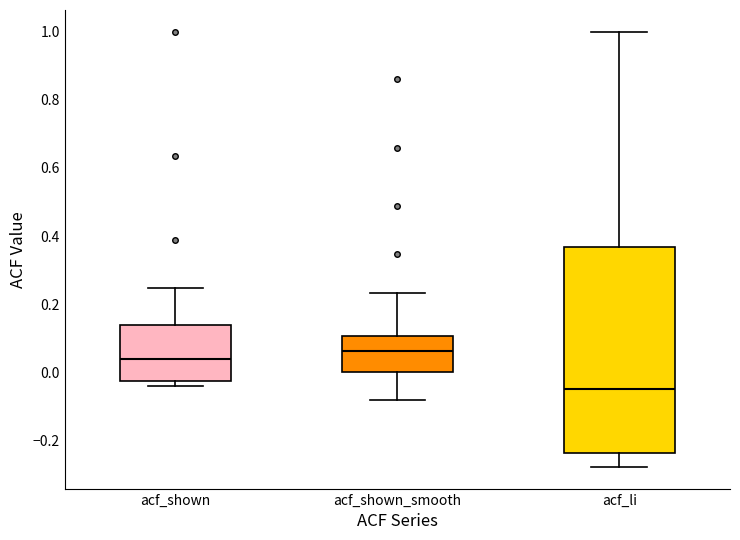

Which box has the highest median line?

acf_shown_smooth